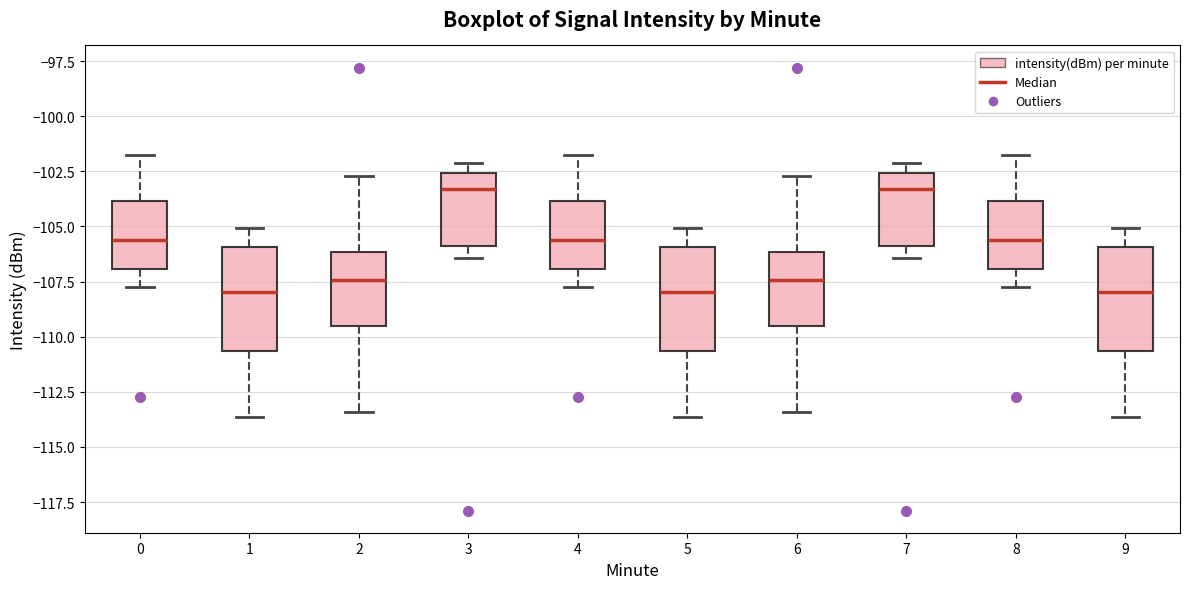

Reading left to right, transcribe this box plot: for each box, give where its median line is, the range the box spans, and where its two whiskers end, as read against the y-axis. The values are not printed on the chart, so give them approximately, as read against the axis.

0: median -105.5, box -107.0 to -104.0, whiskers -107.5 to -102.0
1: median -108.0, box -110.5 to -106.0, whiskers -113.5 to -105.0
2: median -107.5, box -109.5 to -106.0, whiskers -113.5 to -102.5
3: median -103.5, box -106.0 to -102.5, whiskers -106.5 to -102.0
4: median -105.5, box -107.0 to -104.0, whiskers -107.5 to -102.0
5: median -108.0, box -110.5 to -106.0, whiskers -113.5 to -105.0
6: median -107.5, box -109.5 to -106.0, whiskers -113.5 to -102.5
7: median -103.5, box -106.0 to -102.5, whiskers -106.5 to -102.0
8: median -105.5, box -107.0 to -104.0, whiskers -107.5 to -102.0
9: median -108.0, box -110.5 to -106.0, whiskers -113.5 to -105.0